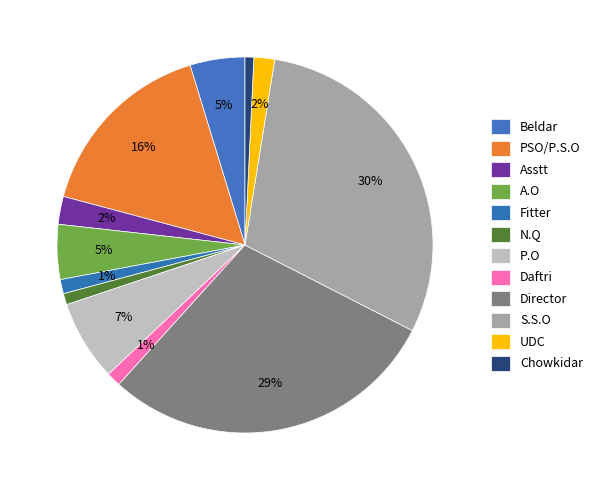

Which has a higher value, Daftri or N.Q?

Daftri